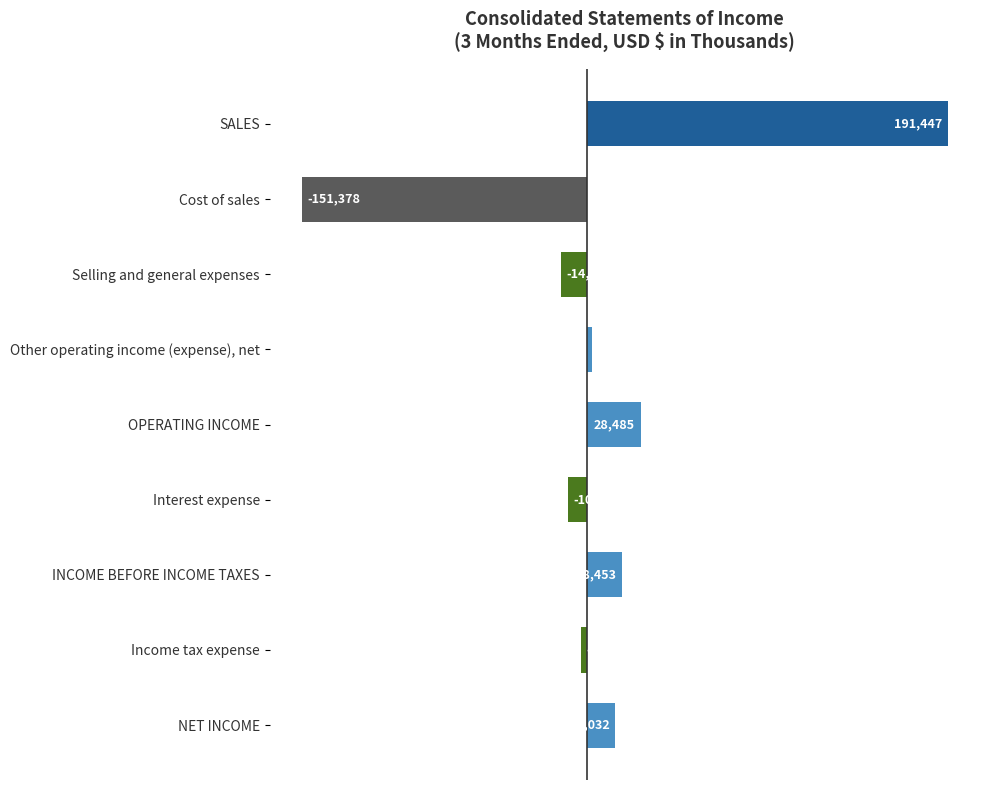

How many bars are there in total?

9